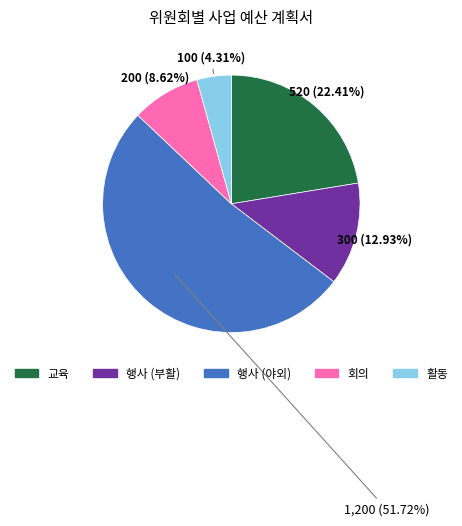

Does any single category account for the majority?

Yes